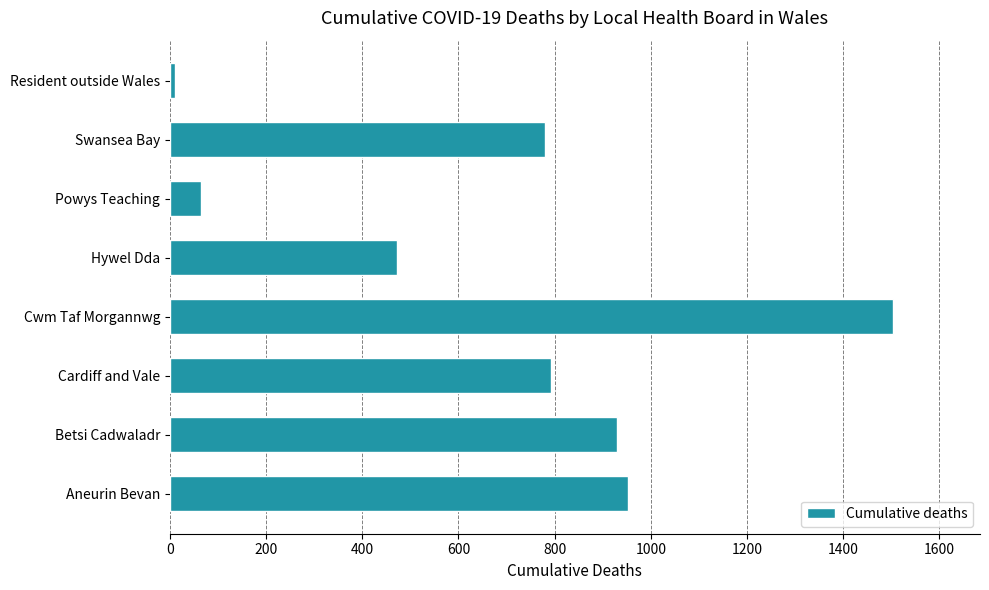

How many categories are shown in the chart?

8